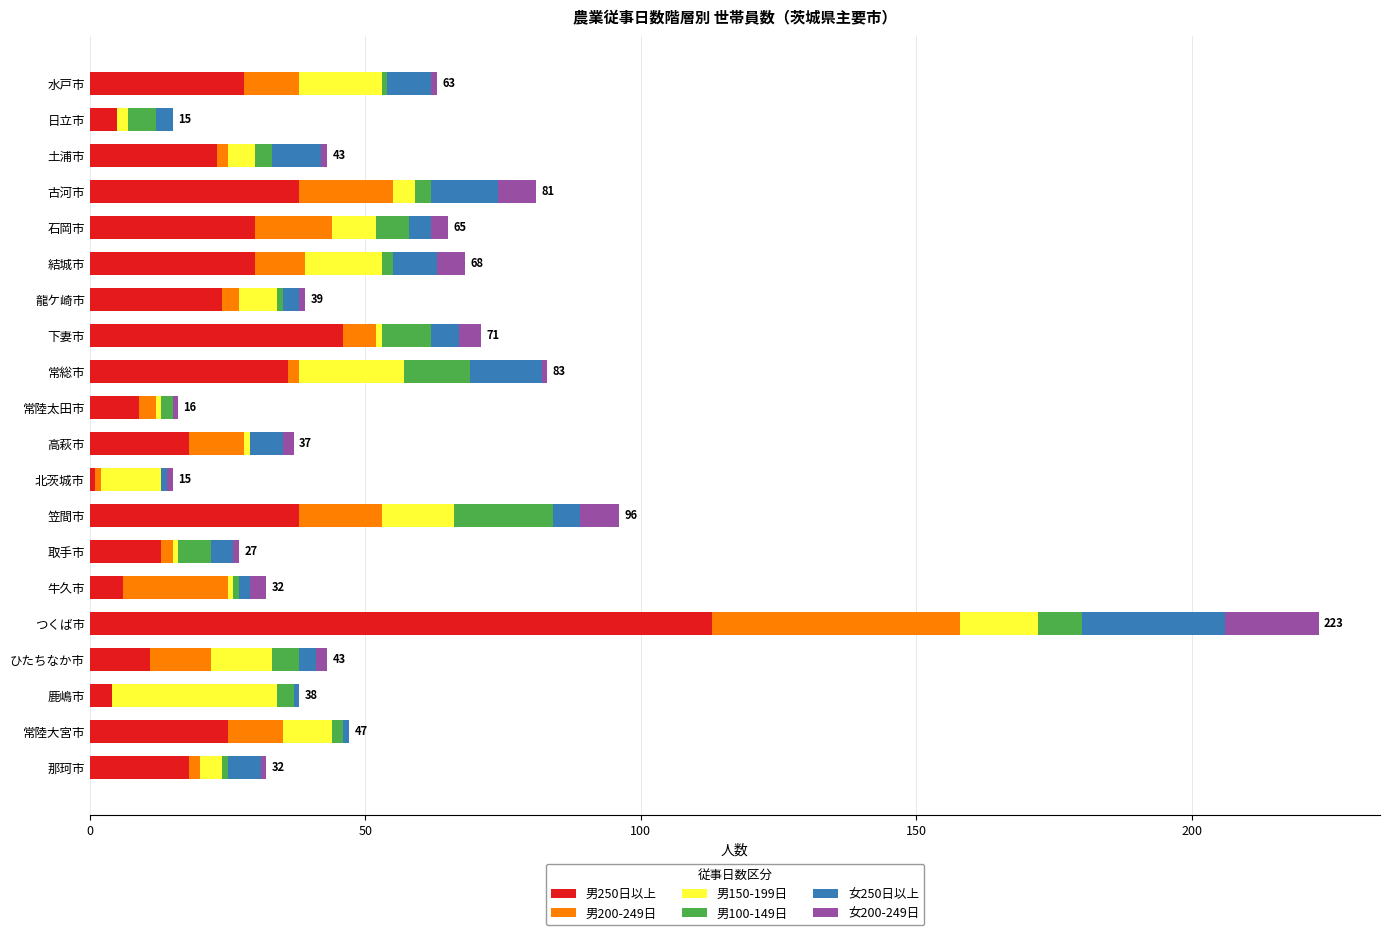

At which category is the sum across all series the highest?

つくば市